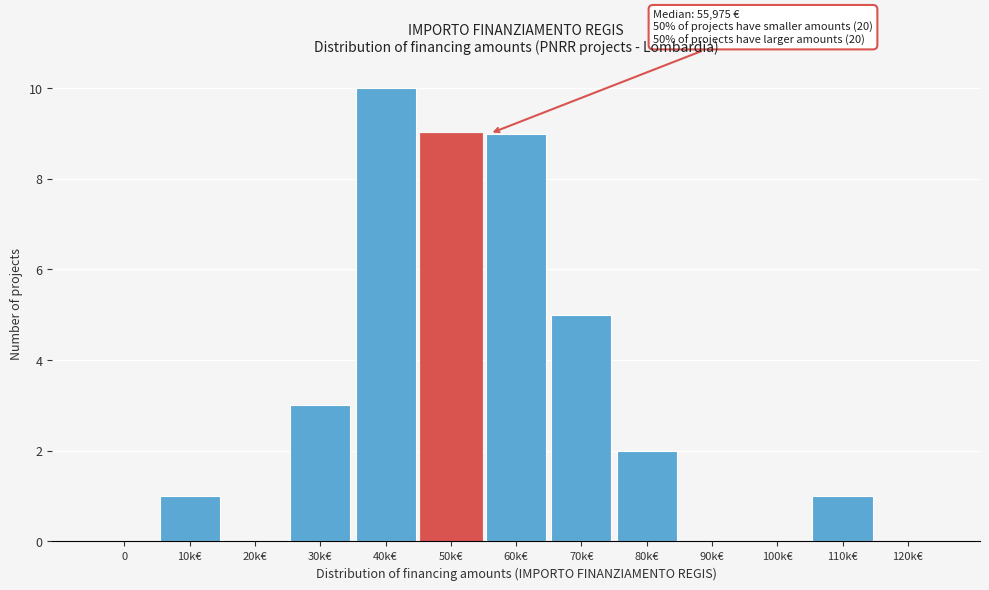

Reading left to right, extract all data points from this chart.

0=0	10k€=1	20k€=0	30k€=3	40k€=10	50k€=9	60k€=9	70k€=5	80k€=2	90k€=0	100k€=0	110k€=1	120k€=0